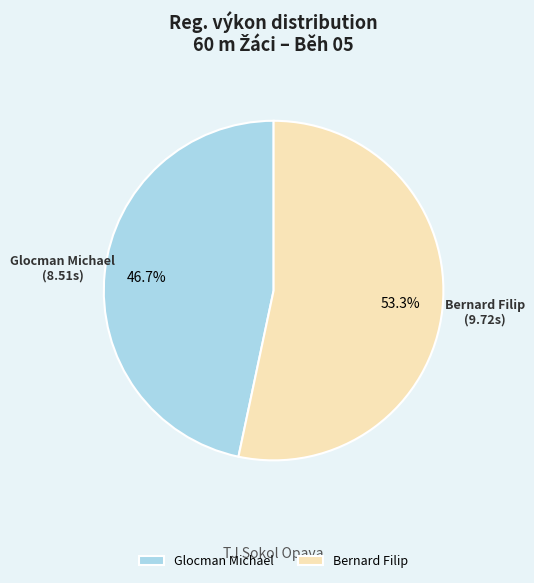

How many segments does this pie chart have?

2